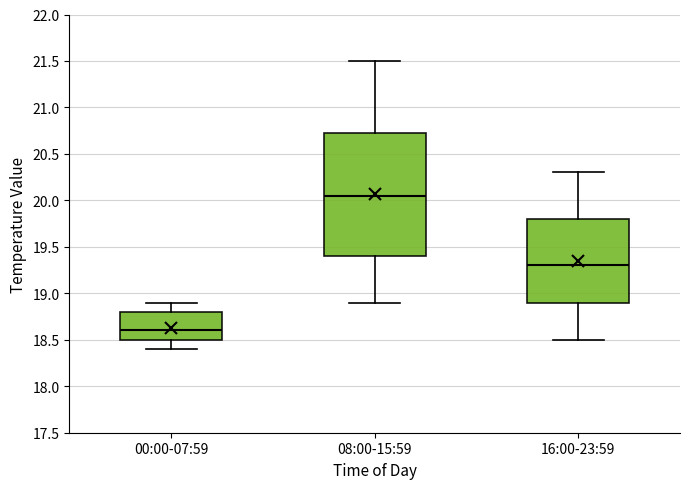

Which box's median line is the lowest?

00:00-07:59